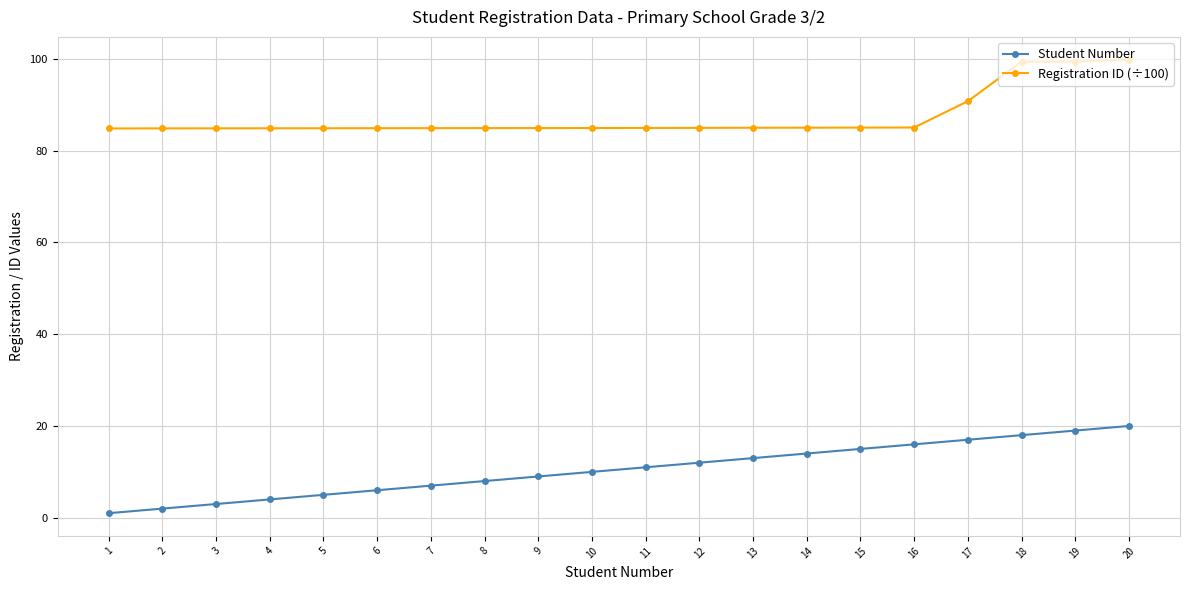

What is the average value of the Student Number series?

10.5